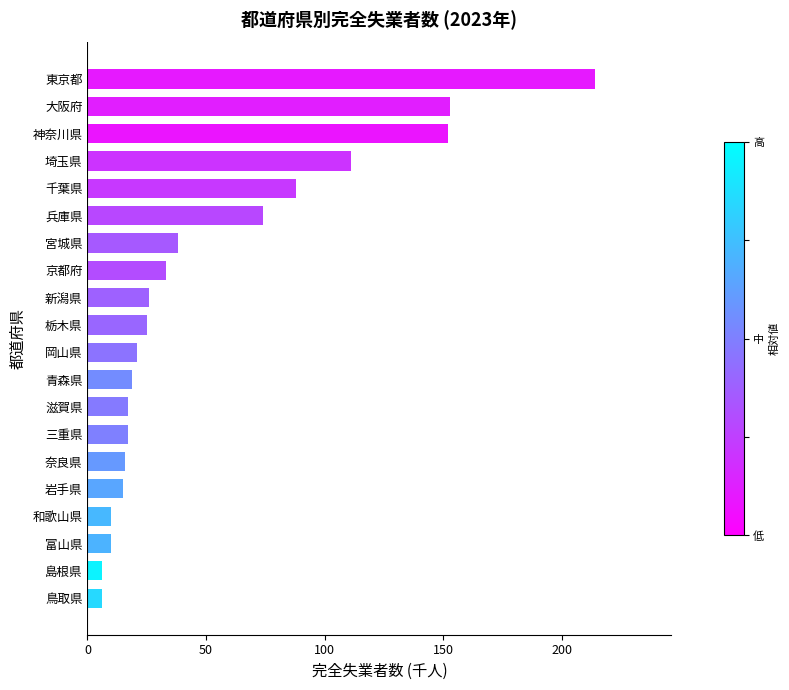

The chart shows a value of 10 at 和歌山県. True or false?

True